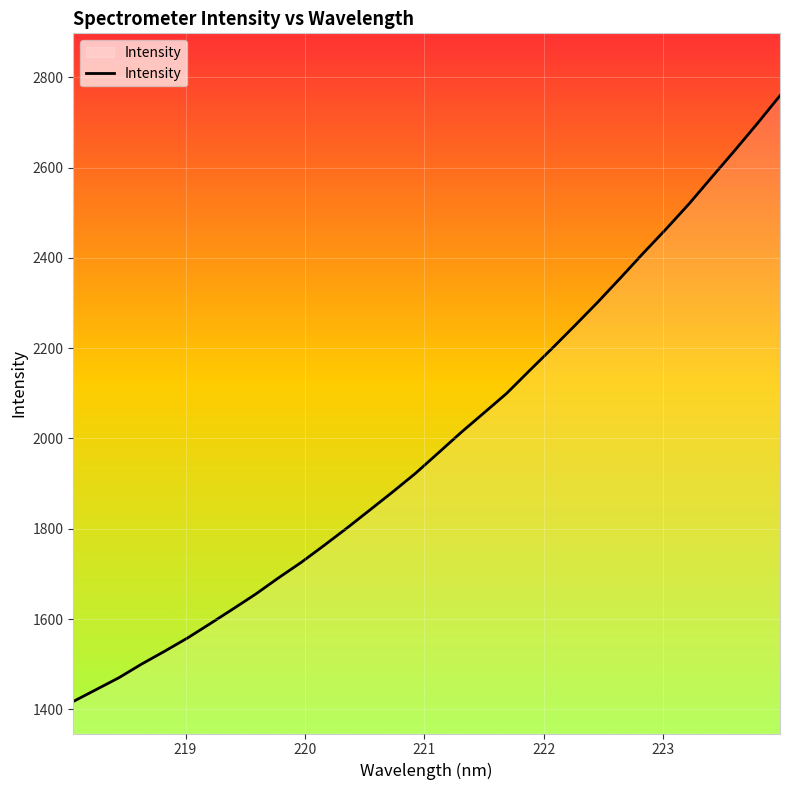

What is the maximum value shown in the chart?

2759.2